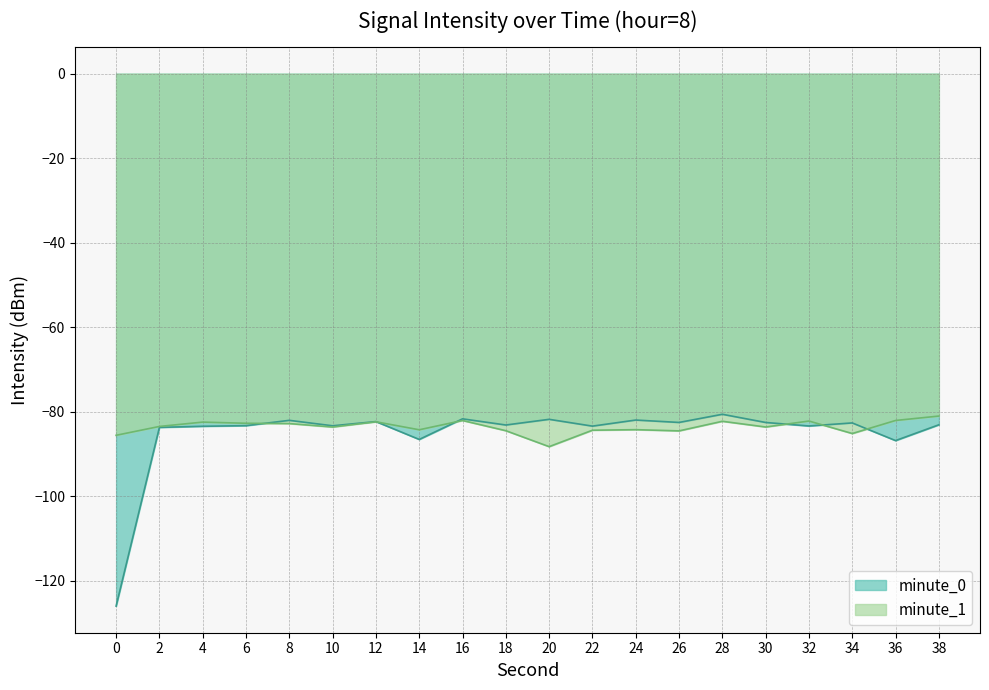

How many categories are shown in the chart?

20